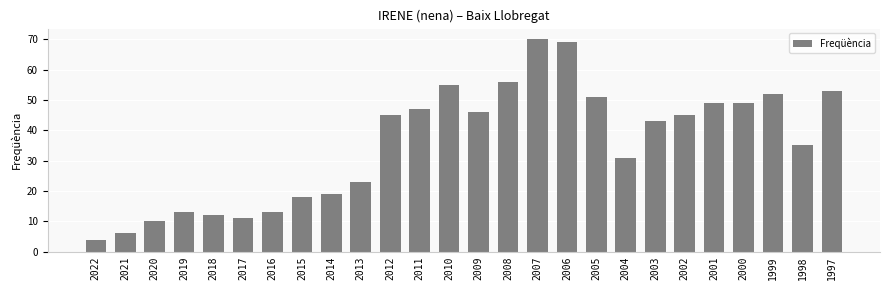

Approximately how many times larger is the value at 2001 compared to 2002?

1.1